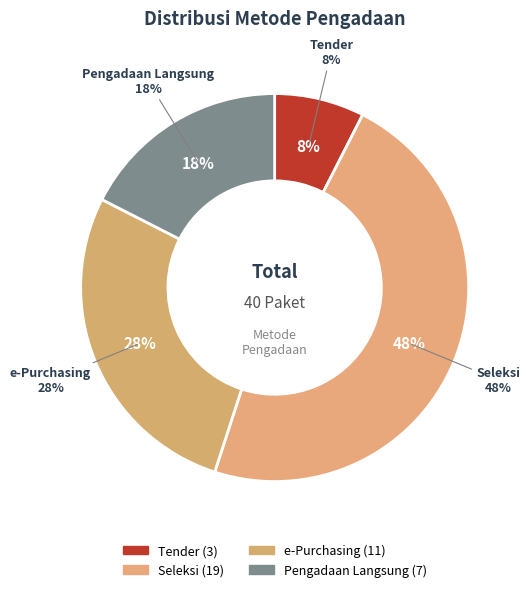

Is Tender the majority of the pie?

No